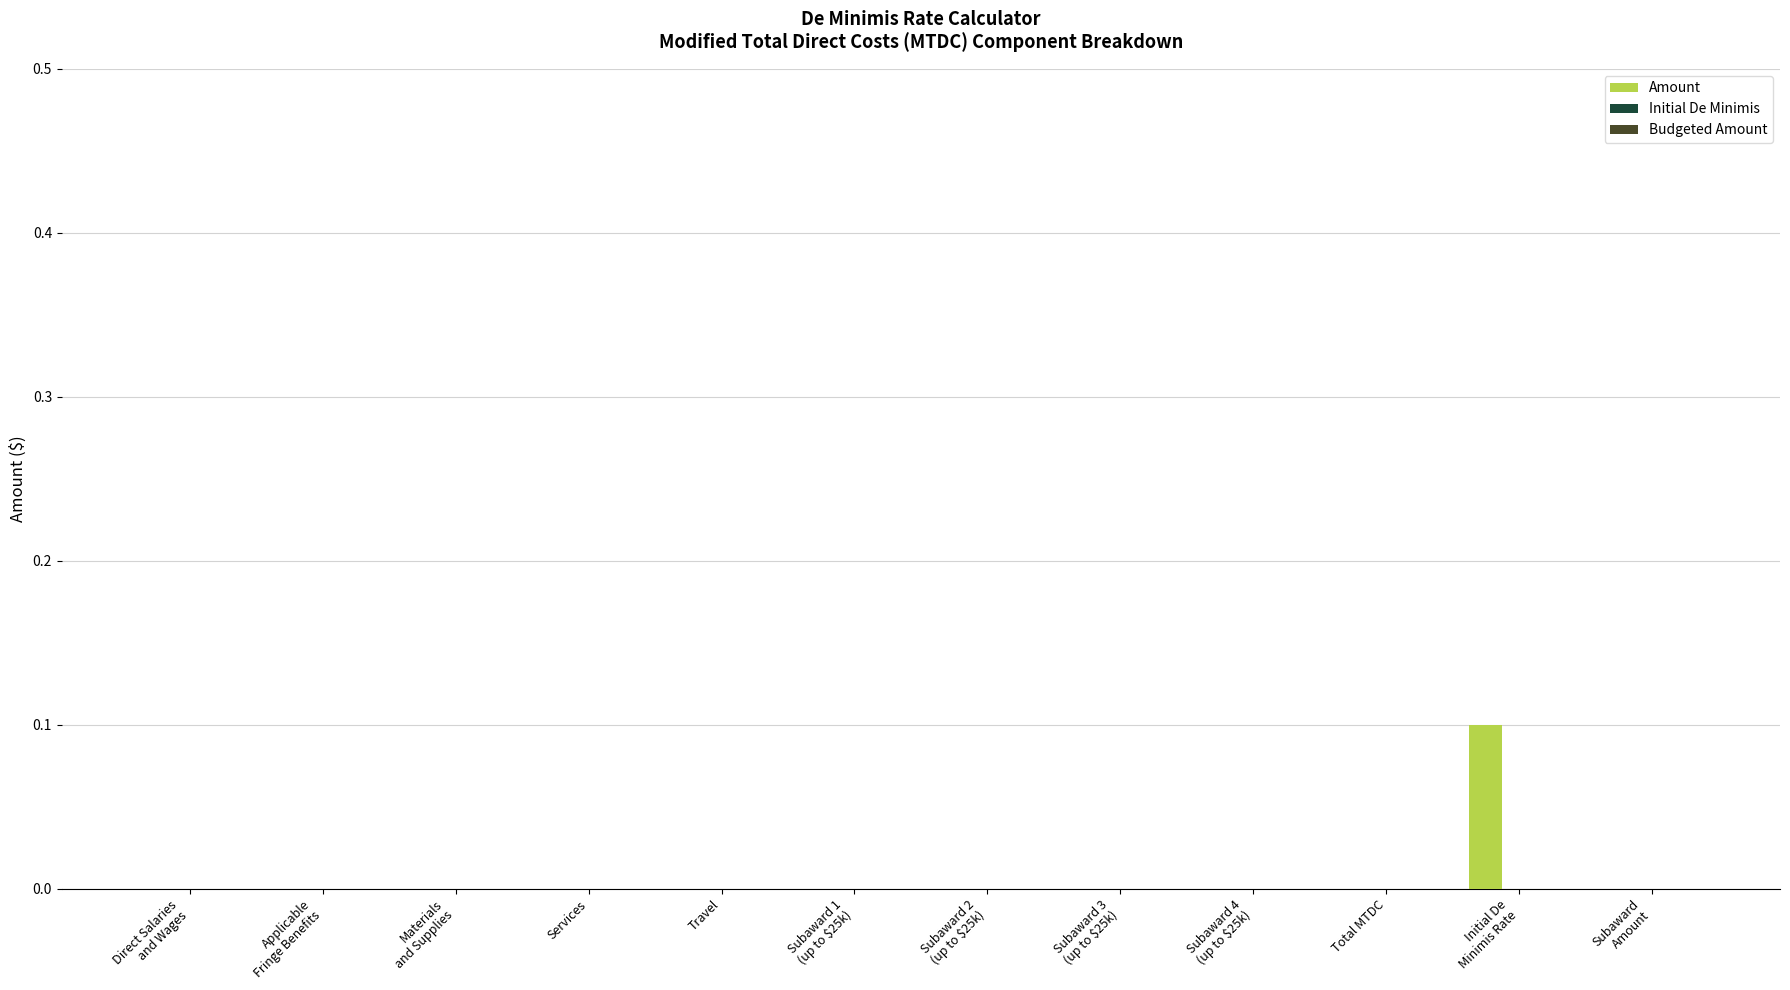

True or false: the data shows -0.1 at Travel.

False